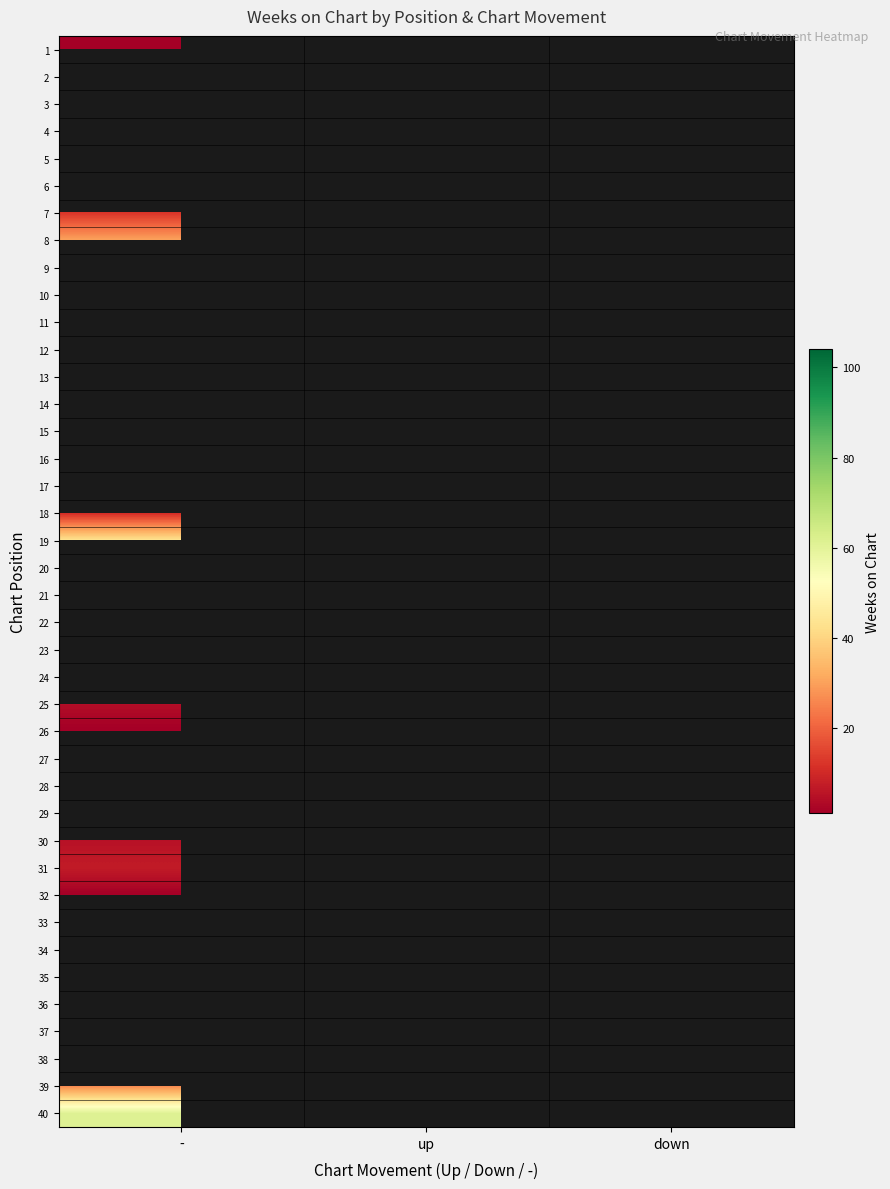

Which category has the highest value in the 27 series?

-